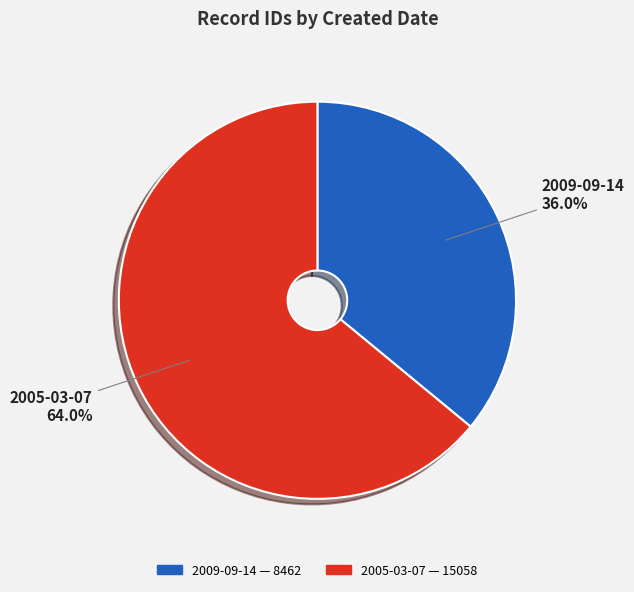

Count the number of slices in the pie.

2